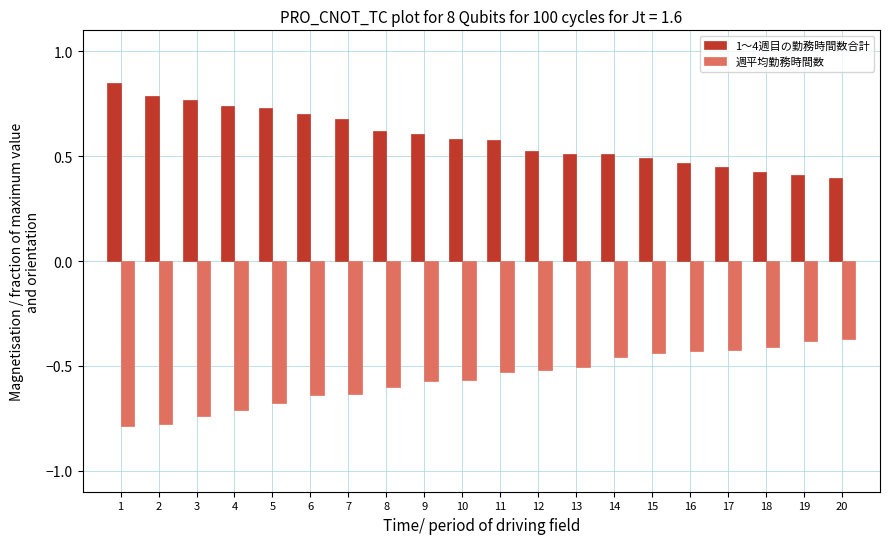

Which series has the largest total across all categories?

1～4週目の勤務時間数合計